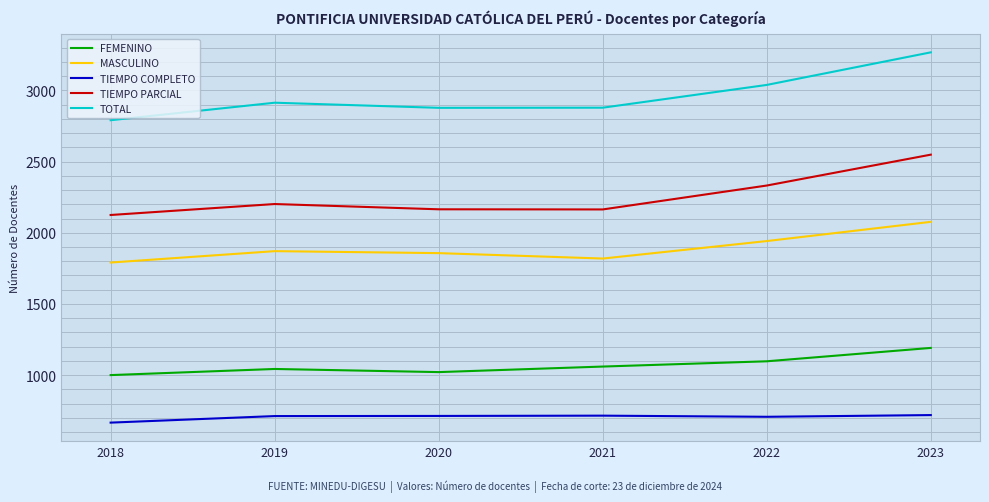

True or false: MASCULINO and TIEMPO COMPLETO cross at least once.

False